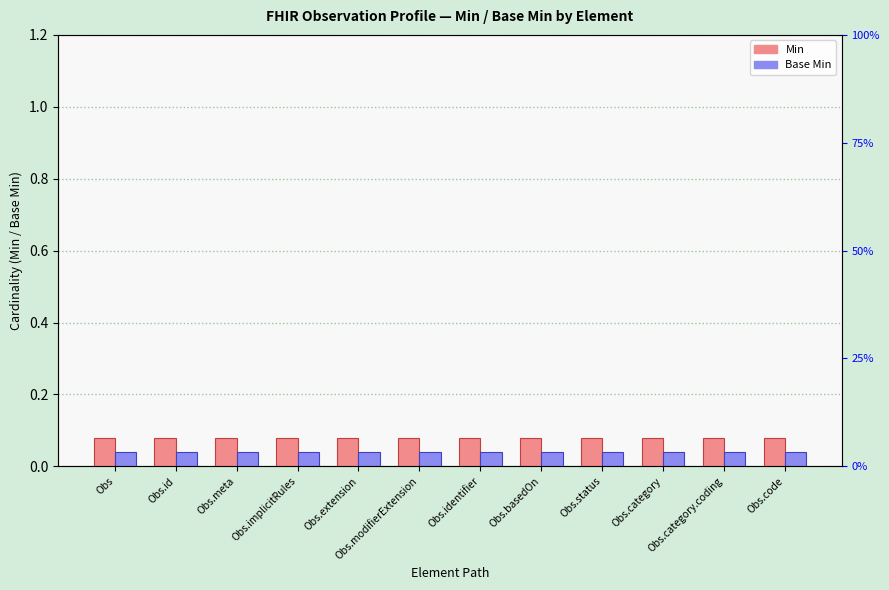

Reading left to right, transcribe all the data shown in this chart.

Min: Obs=0.1	Obs.id=0.1	Obs.meta=0.1	Obs.implicitRules=0.1	Obs.extension=0.1	Obs.modifierExtension=0.1	Obs.identifier=0.1	Obs.basedOn=0.1	Obs.status=0.1	Obs.category=0.1	Obs.category.coding=0.1	Obs.code=0.1
Base Min: Obs=0.0	Obs.id=0.0	Obs.meta=0.0	Obs.implicitRules=0.0	Obs.extension=0.0	Obs.modifierExtension=0.0	Obs.identifier=0.0	Obs.basedOn=0.0	Obs.status=0.0	Obs.category=0.0	Obs.category.coding=0.0	Obs.code=0.0